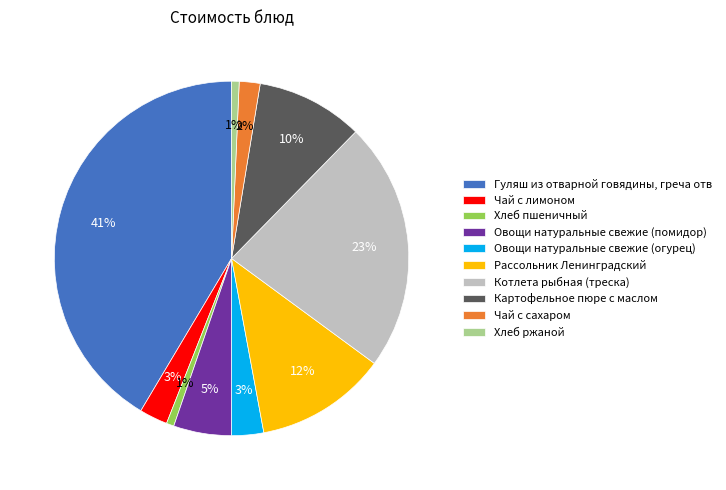

True or false: Овощи натуральные свежие (помидор) accounts for 13% of the total.

False